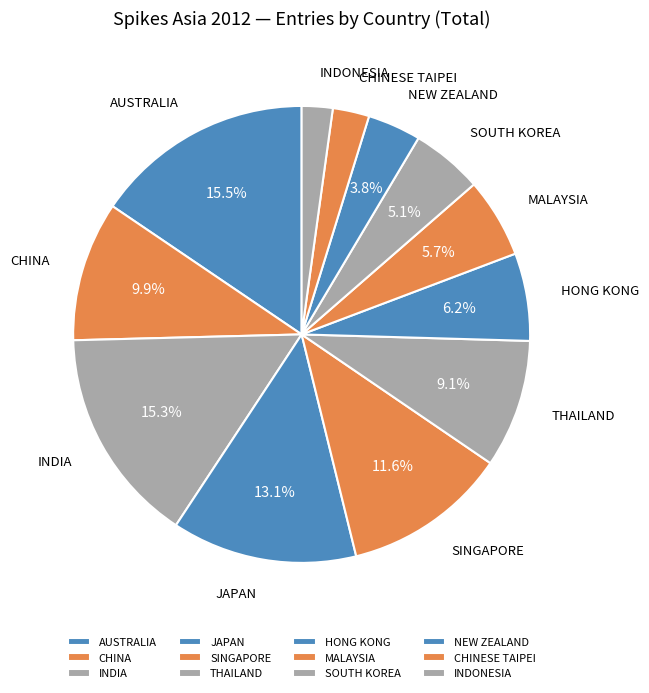

Which has a higher value, INDIA or CHINA?

INDIA